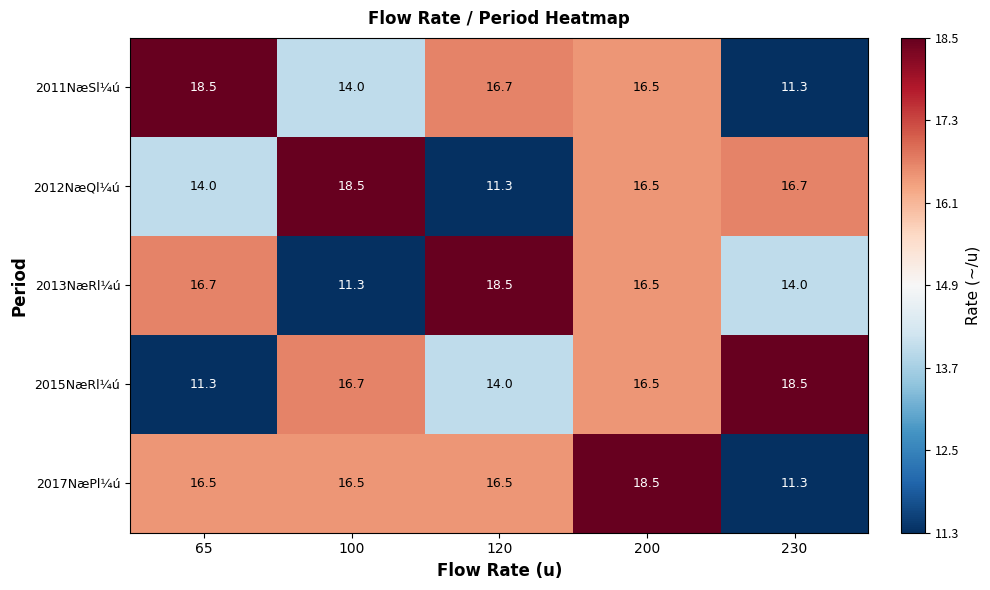

What is the difference between the maximum and minimum values in the 2015NæRl¼ú series?

7.2